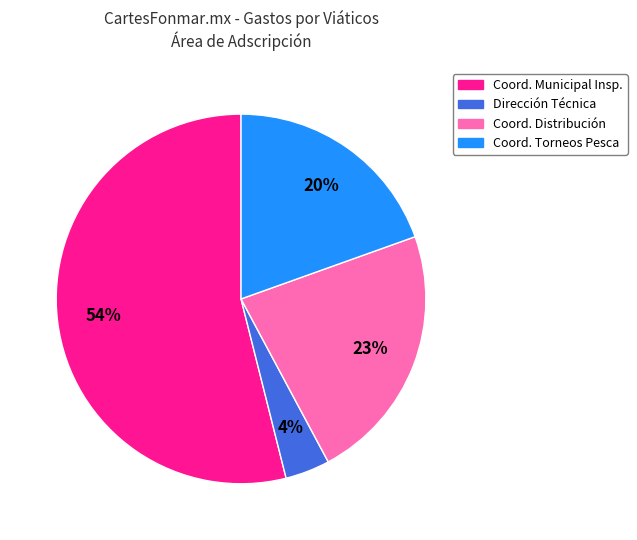

Which category has the biggest portion of the pie?

Coord. Municipal Insp.